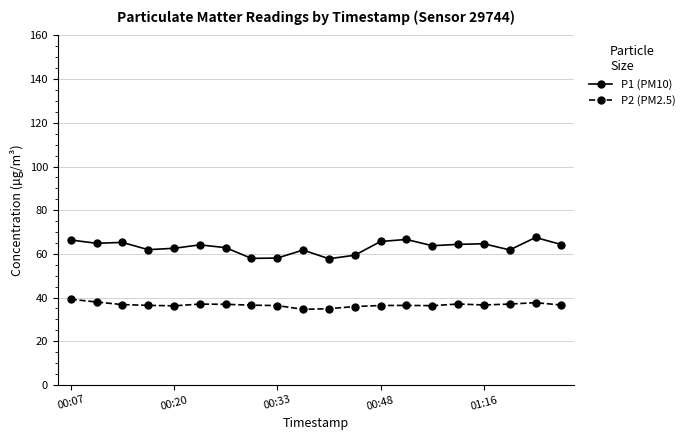

Does the chart display data point markers on the line(s)?

Yes